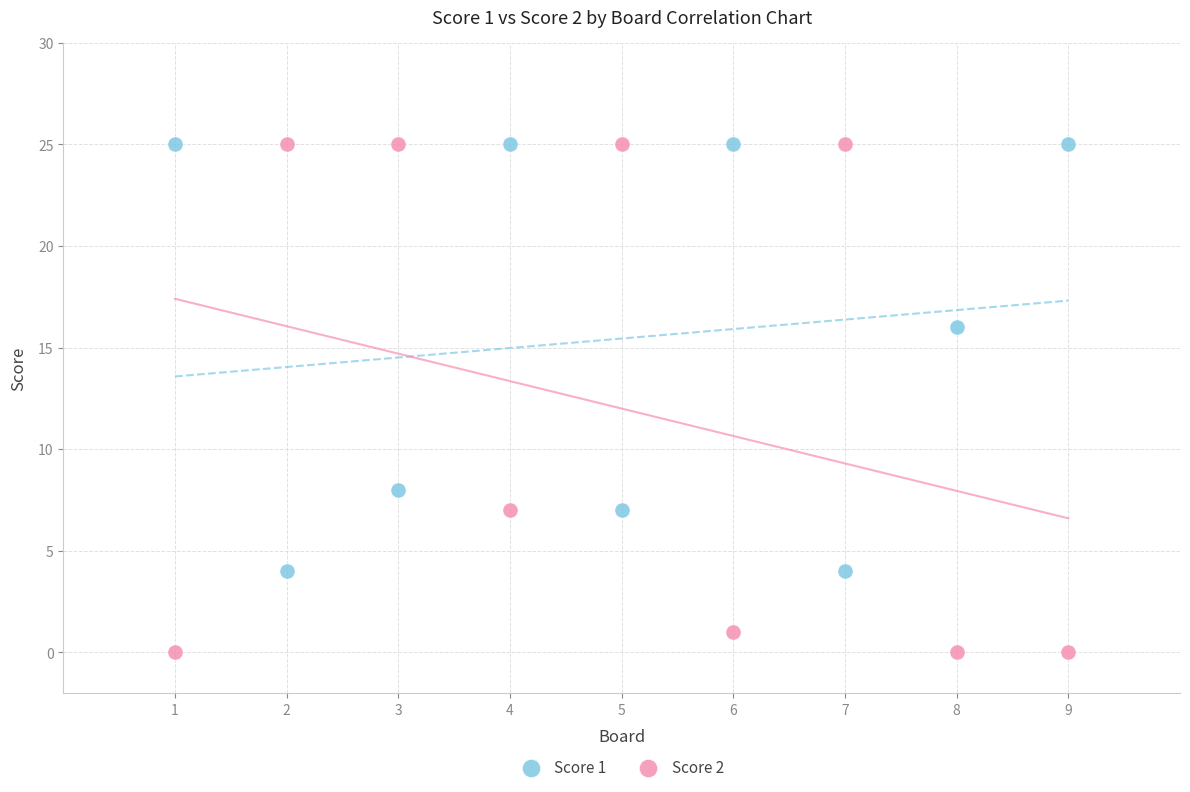

What are all the series names shown in the legend?

Score 1, Score 2